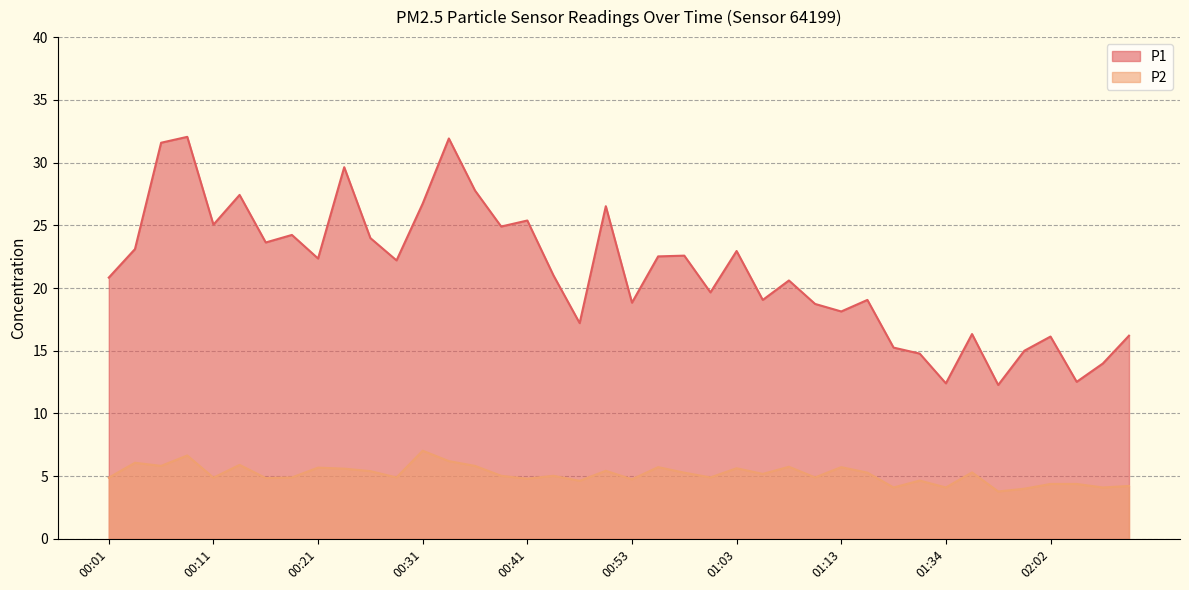

Where is the first local minimum for P1?

00:11